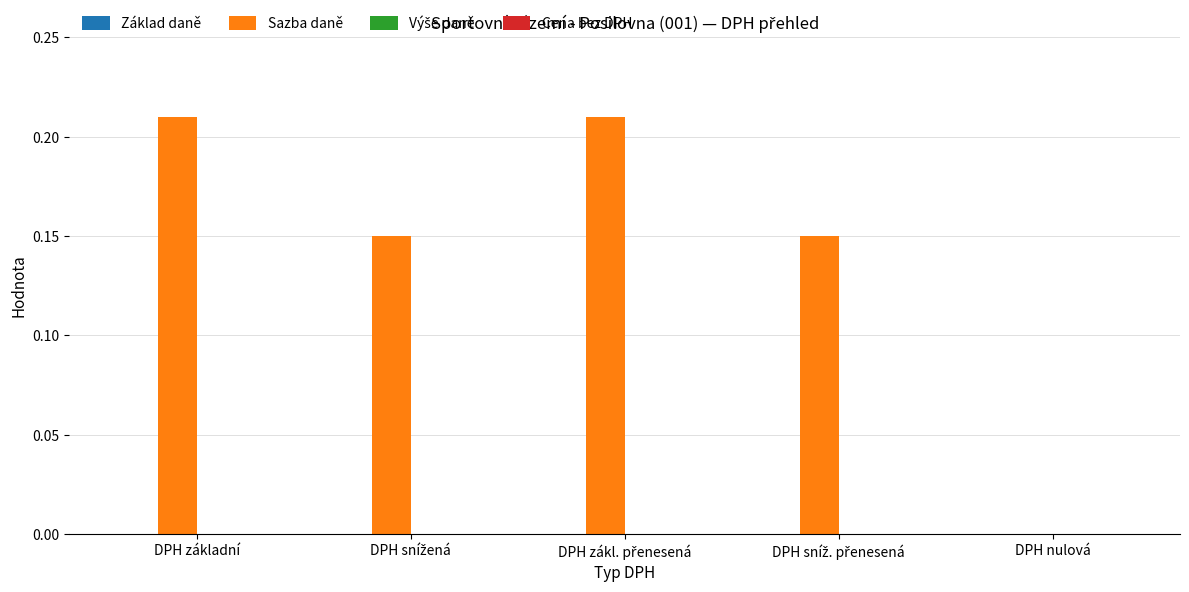

What is the sum of all values?

0.7